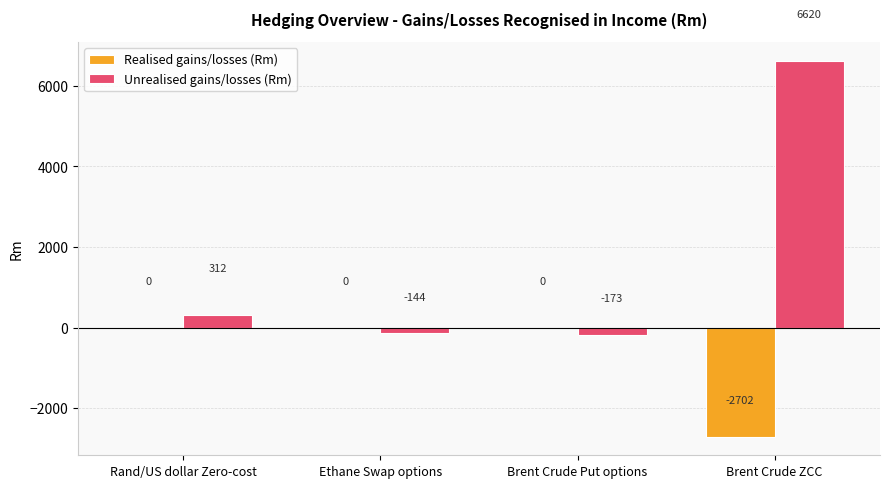

What is the total value across all series at Brent Crude ZCC?

3918